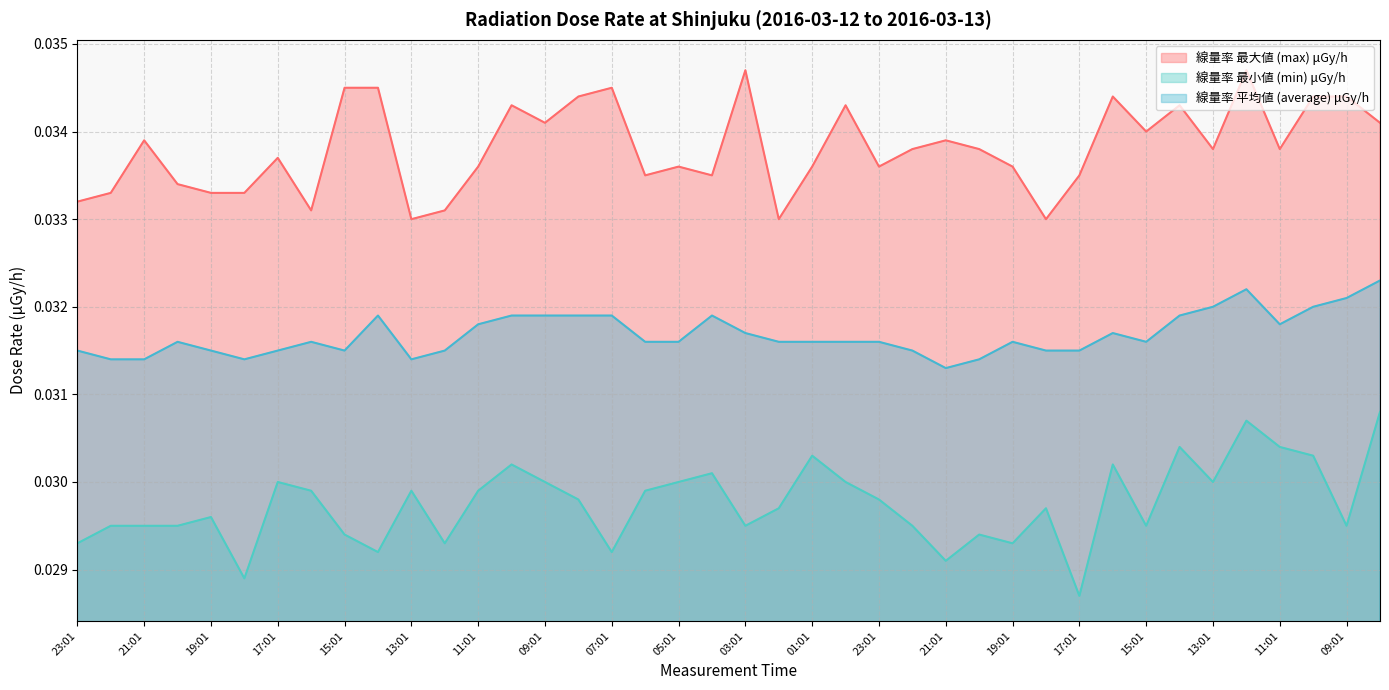

Rank the series by their maximum value, from highest to lowest.

線量率 最大値 (max) μGy/h, 線量率 平均値 (average) μGy/h, 線量率 最小値 (min) μGy/h